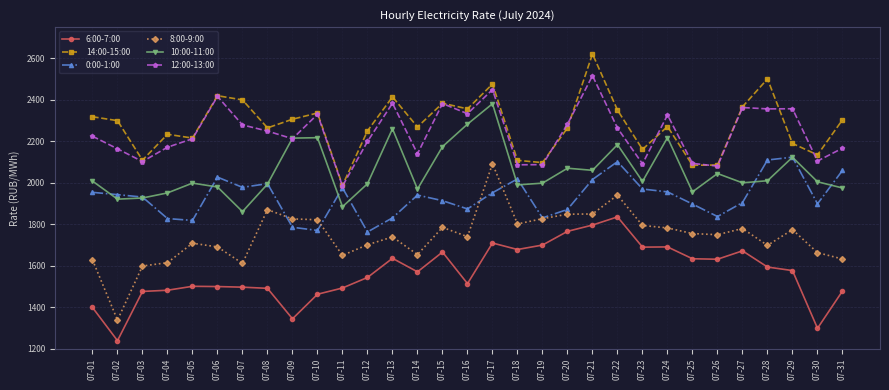

What are all the series names shown in the legend?

6:00-7:00, 14:00-15:00, 0:00-1:00, 8:00-9:00, 10:00-11:00, 12:00-13:00